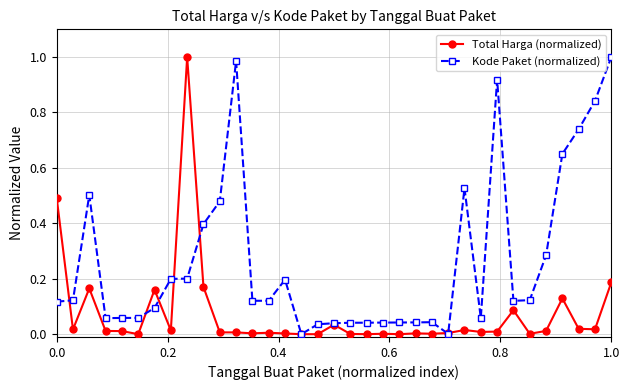

How many series are shown in this chart?

2